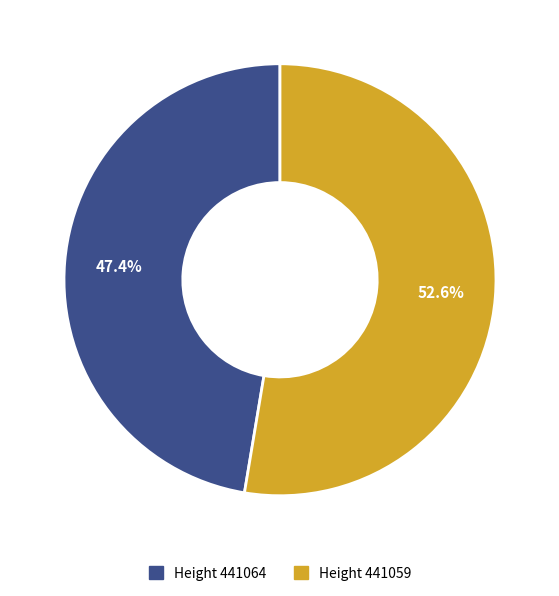

Is the sum of Height 441064 and Height 441059 greater than half?

Yes